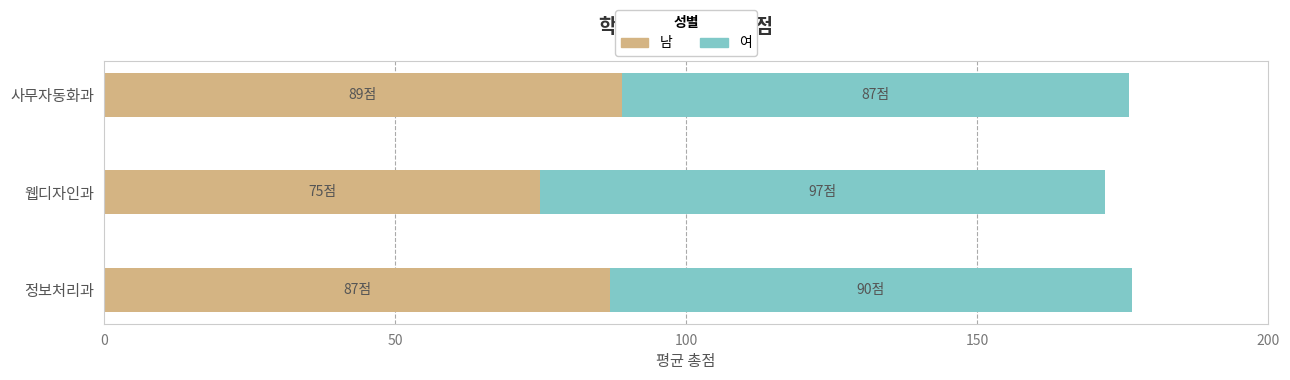

What is the maximum value for 남?

89.0